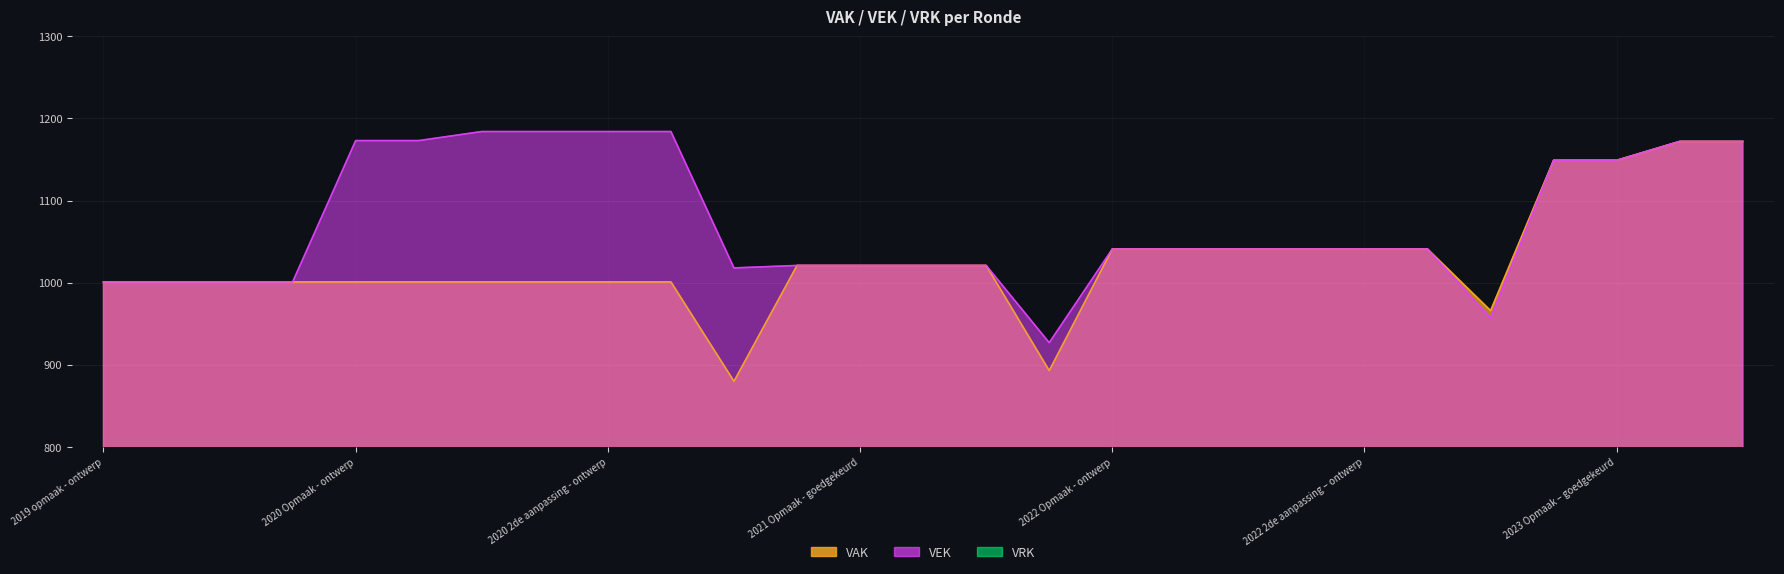

List the series in order of their peak value, highest first.

VEK, VAK